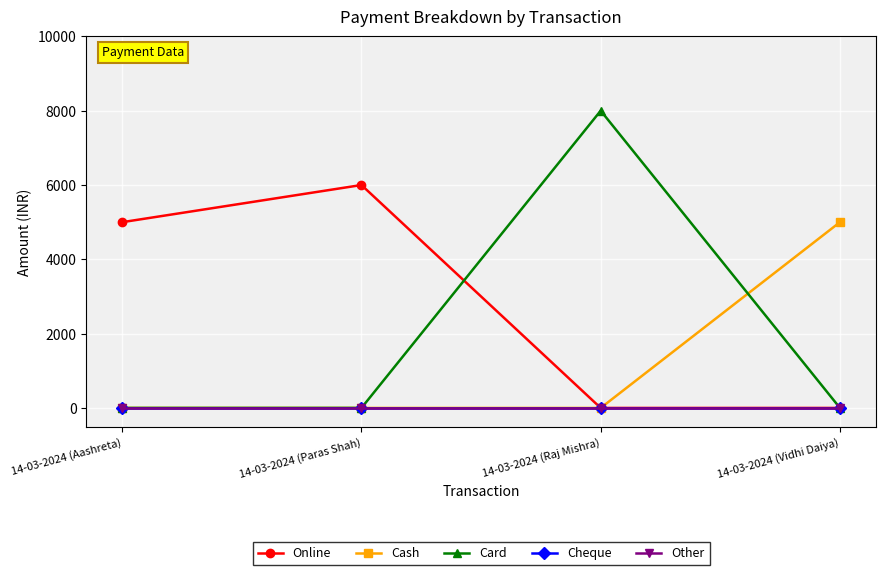

Does the chart have visible grid lines?

Yes